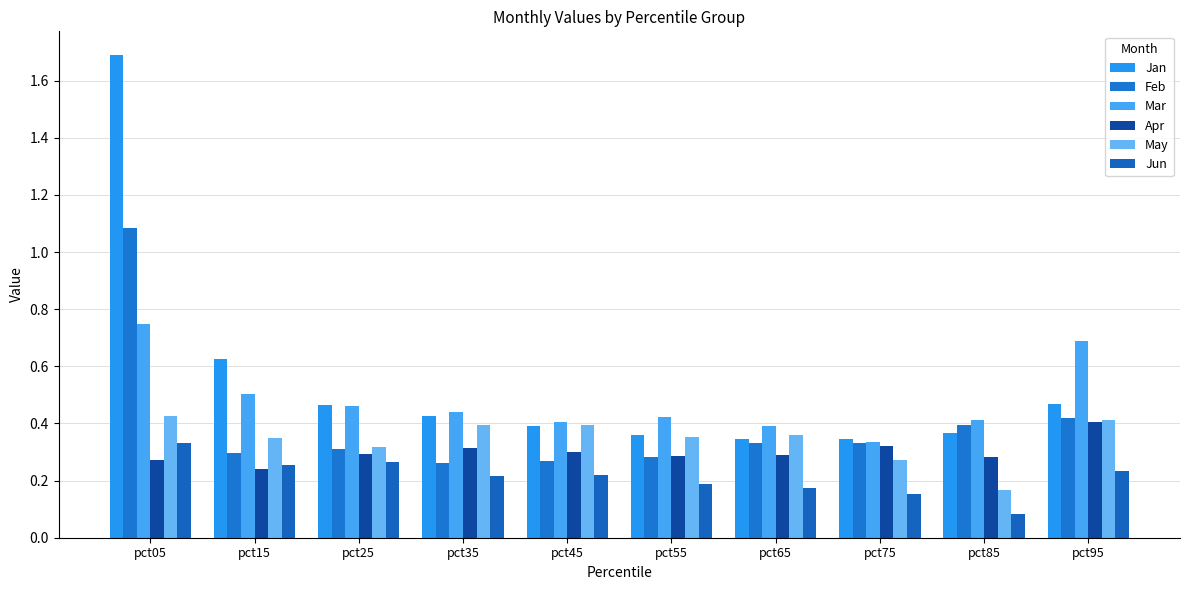

What is the approximate value of May at pct85?

0.2